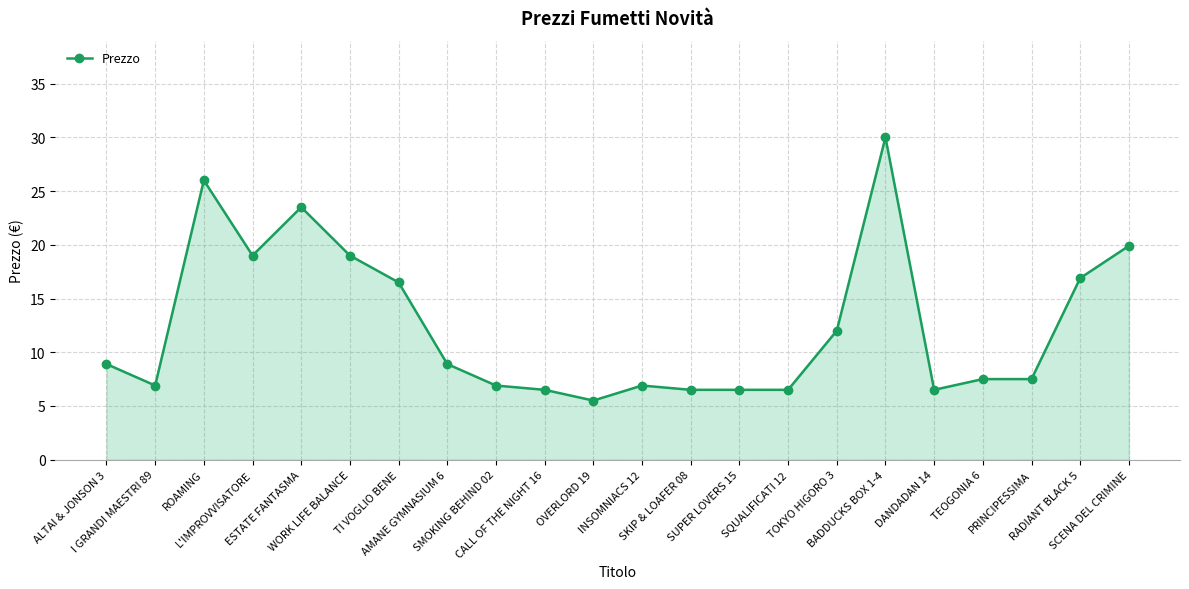

What is the smallest value displayed?

5.5